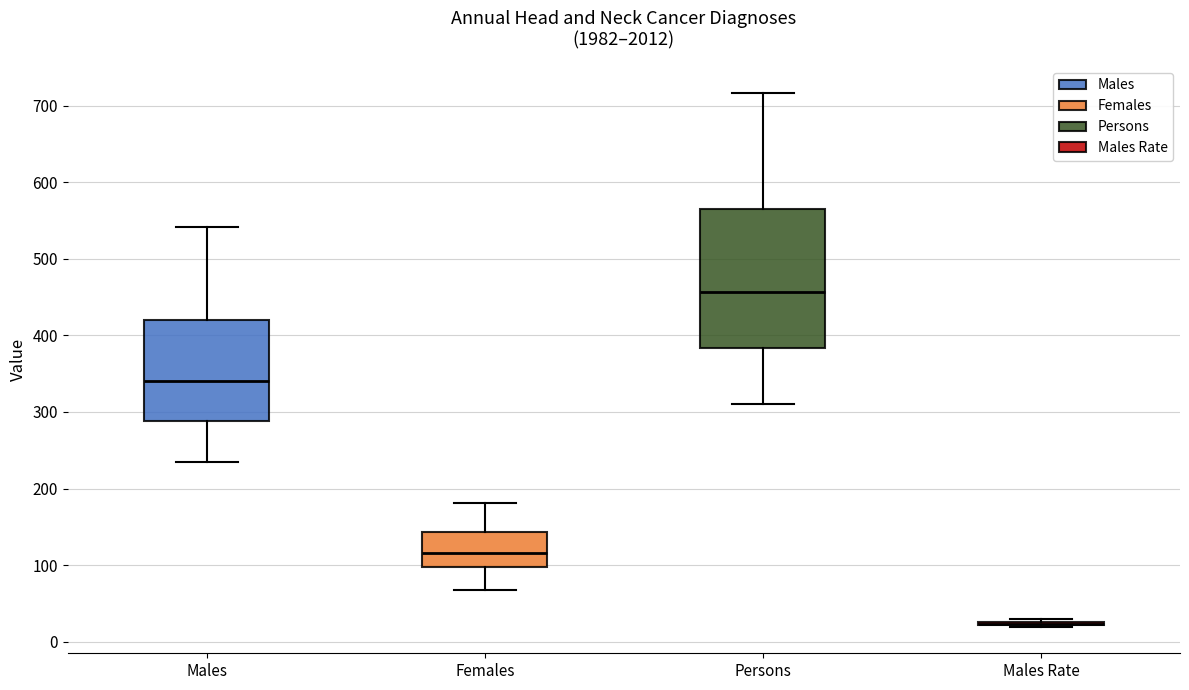

Which box is the tallest, from its lower edge to its upper edge?

Persons